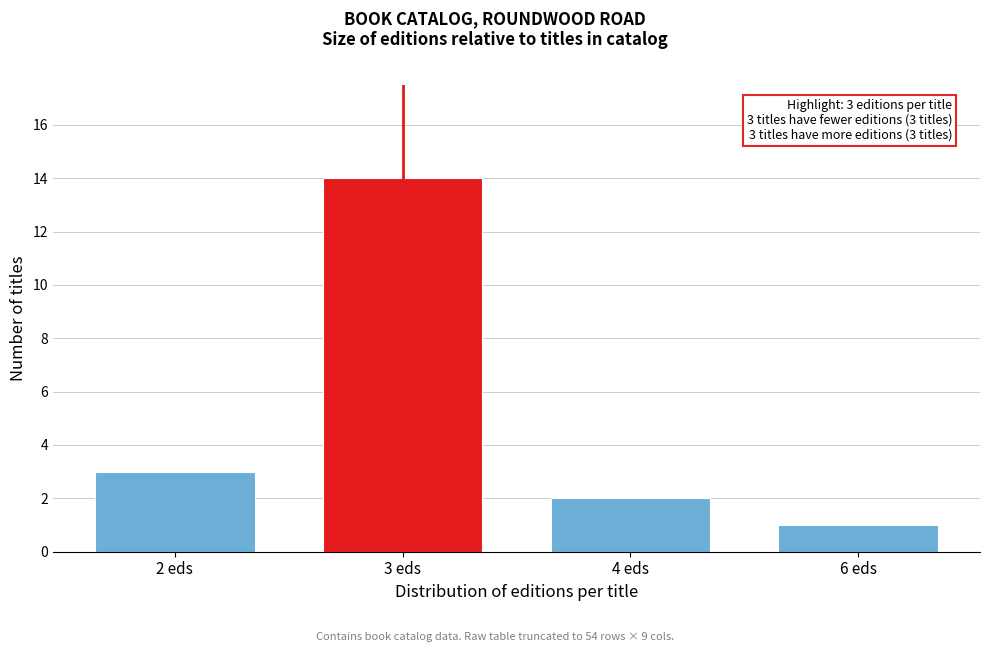

Reading left to right, list all the values displayed in this chart.

2 eds=3	3 eds=14	4 eds=2	6 eds=1